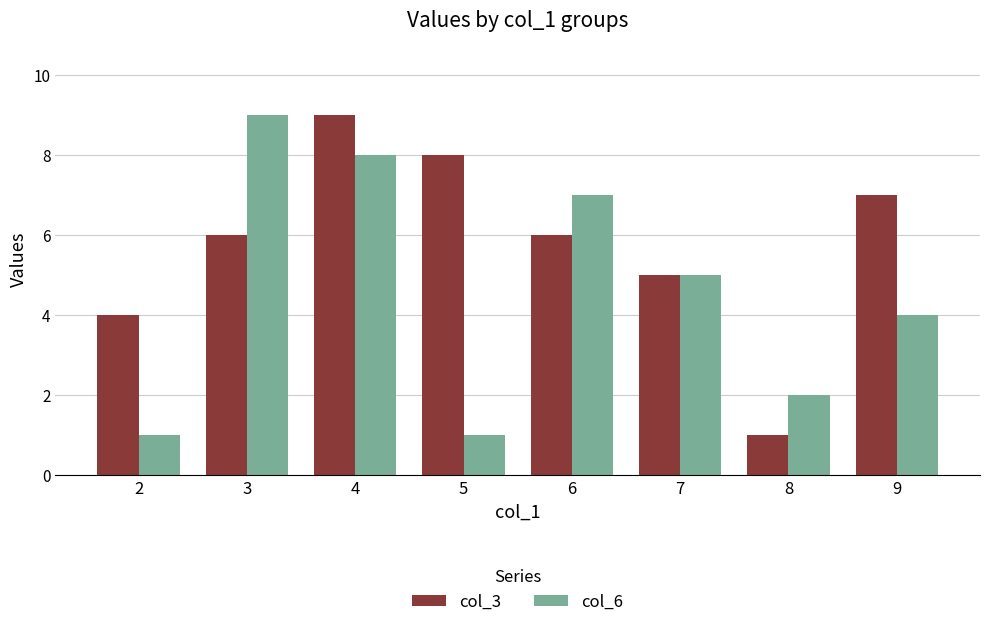

What is the value of the col_3 bar at the 6th from the left?

5